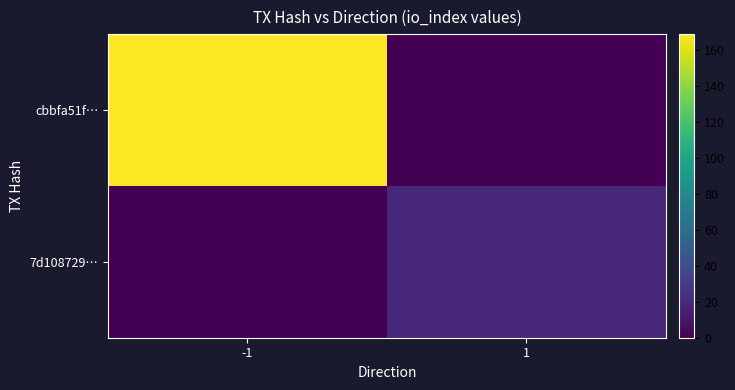

At which category does the chart reach its peak across all series?

-1